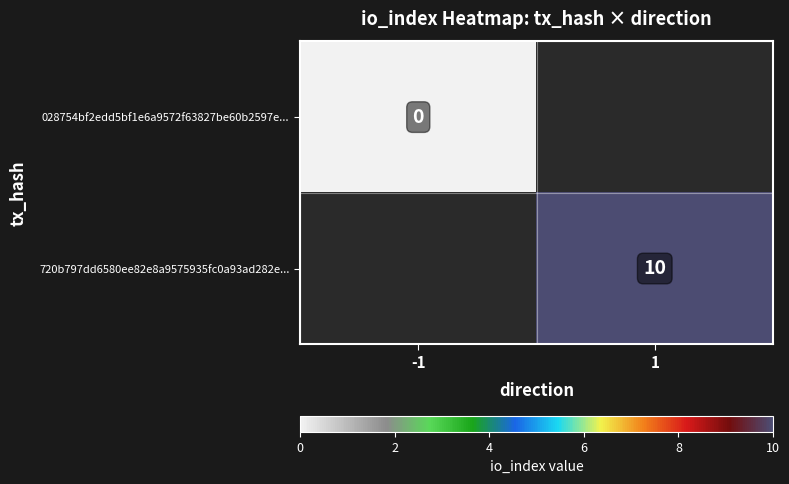

Which label corresponds to the largest value in the chart?

1